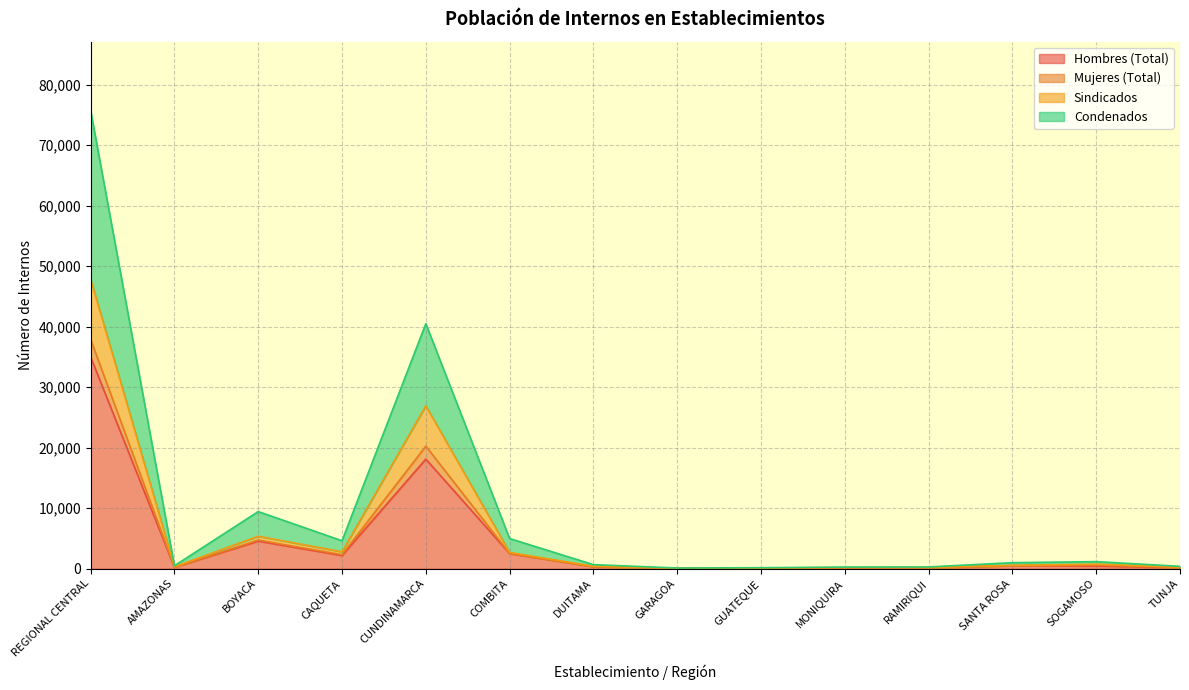

Rank the categories by Condenados value from highest to lowest.

REGIONAL CENTRAL, CUNDINAMARCA, BOYACA, COMBITA, CAQUETA, SOGAMOSO, SANTA ROSA, DUITAMA, AMAZONAS, TUNJA, RAMIRIQUI, MONIQUIRA, GUATEQUE, GARAGOA